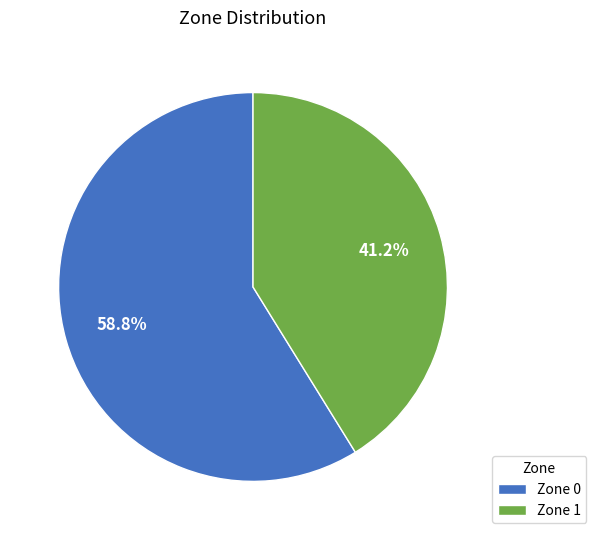

Approximately how many times larger is the value at Zone 1 compared to Zone 0?

0.7